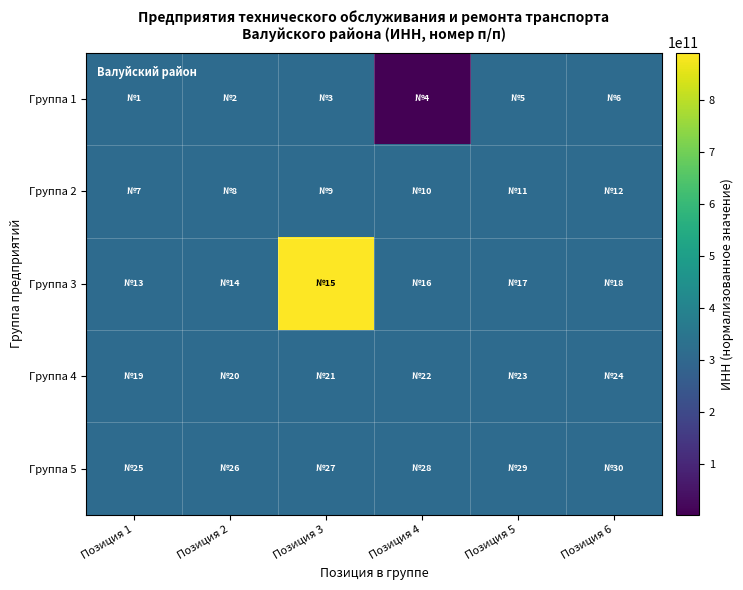

Reading left to right, transcribe all the data shown in this chart.

Группа 1: Позиция 1=312604315393	Позиция 2=312606633850	Позиция 3=312600339080	Позиция 4=3126011172	Позиция 5=312603880402	Позиция 6=312600743581
Группа 2: Позиция 1=312605871026	Позиция 2=312600005009	Позиция 3=312605990023	Позиция 4=312606634028	Позиция 5=312600095813	Позиция 6=312604900122
Группа 3: Позиция 1=312605544501	Позиция 2=312604683774	Позиция 3=890504042785	Позиция 4=312601636007	Позиция 5=312600062060	Позиция 6=312606574629
Группа 4: Позиция 1=312606574629	Позиция 2=312601115533	Позиция 3=312601059208	Позиция 4=312602905358	Позиция 5=312609376858	Позиция 6=312600080736
Группа 5: Позиция 1=312600048806	Позиция 2=312604932075	Позиция 3=312603447020	Позиция 4=312601996070	Позиция 5=312605868217	Позиция 6=312606330132